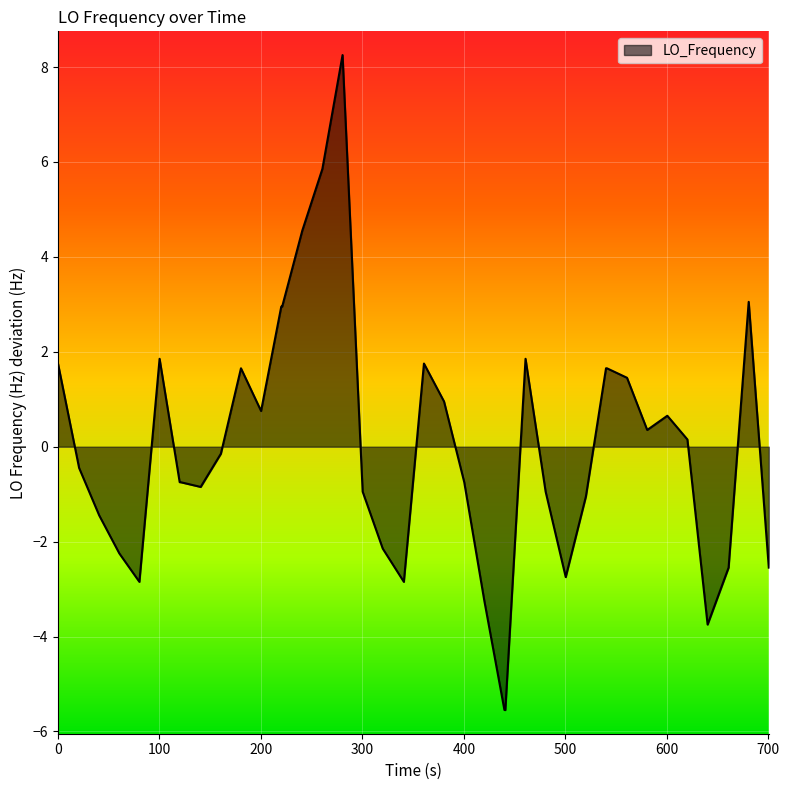

How many values are below zero?

21